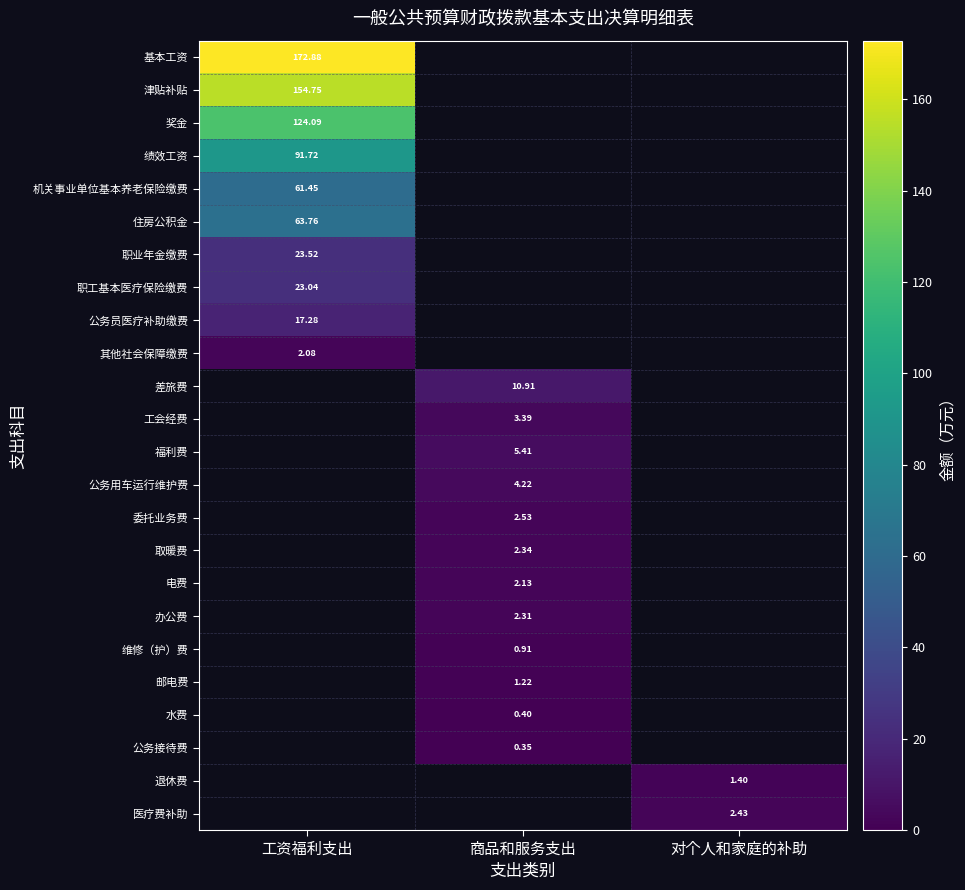

Rank the categories by 退休费 value from lowest to highest.

工资福利支出, 商品和服务支出, 对个人和家庭的补助